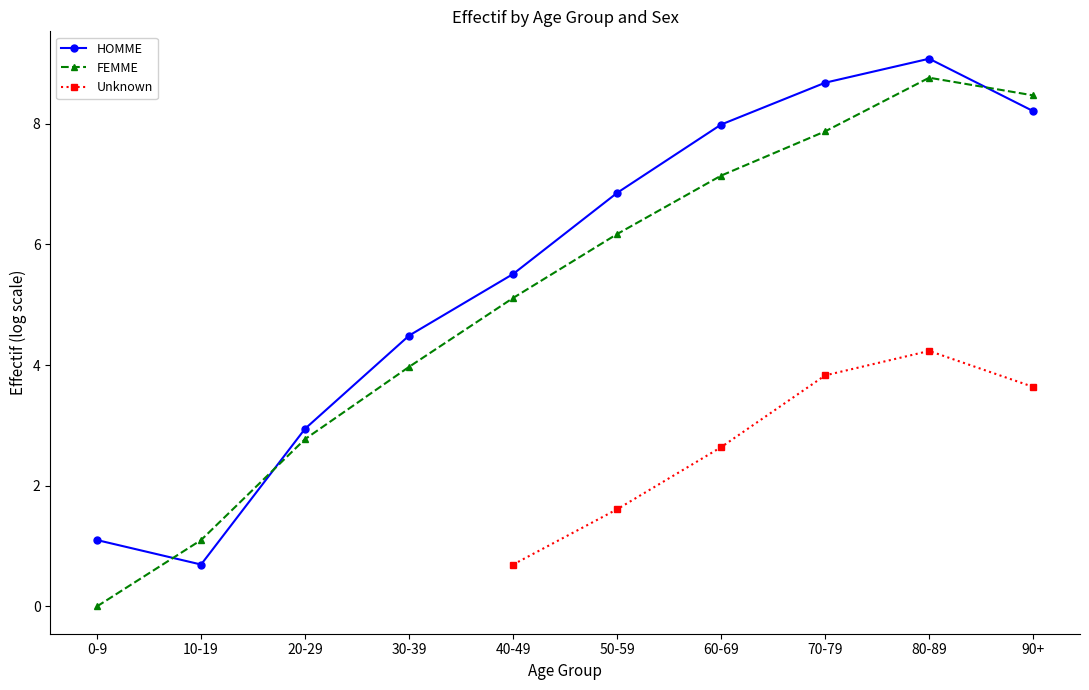

List the labels in order of HOMME value, smallest first.

10-19, 0-9, 20-29, 30-39, 40-49, 50-59, 60-69, 90+, 70-79, 80-89